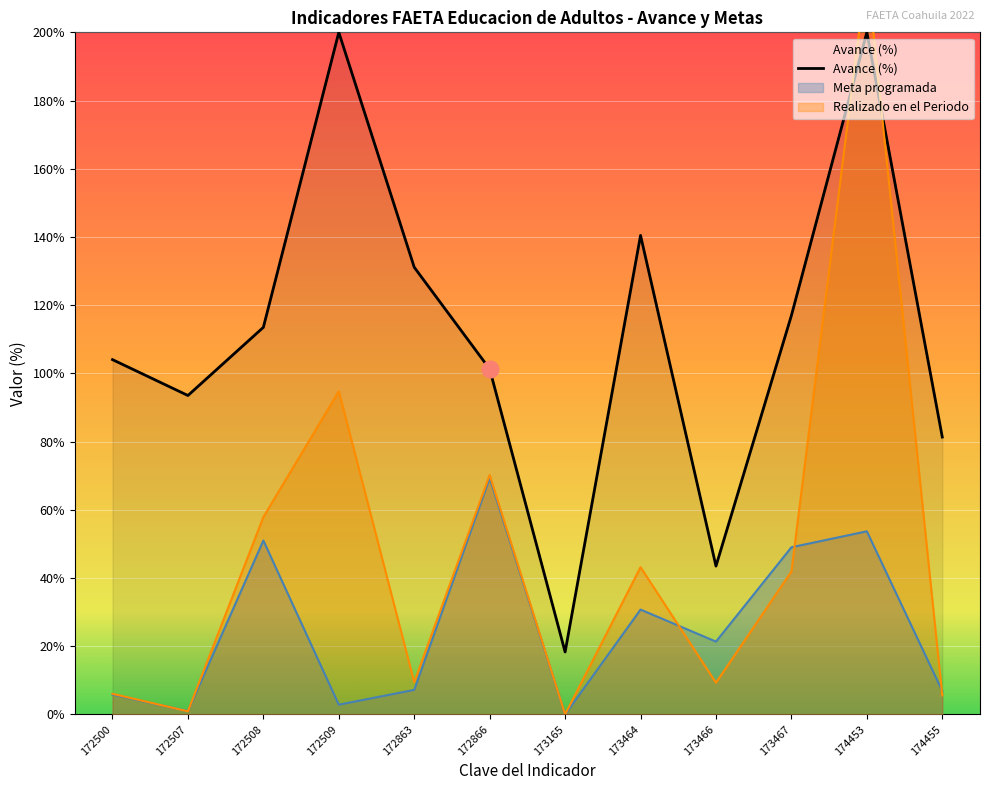

How many categories are shown in the chart?

12